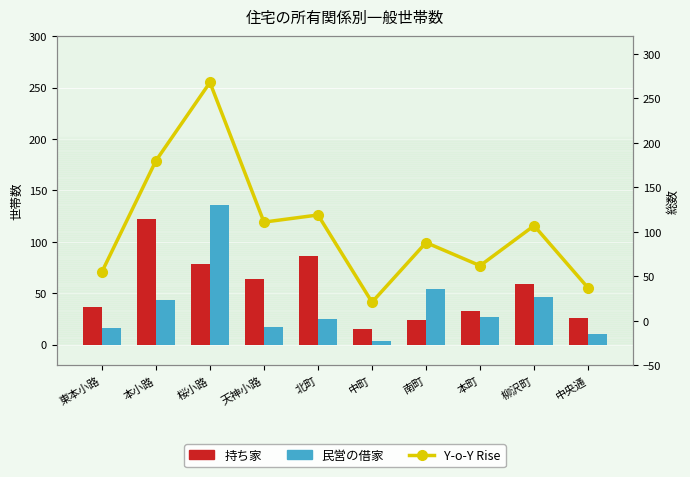

What is the label of the 5th bar from the right?

中町